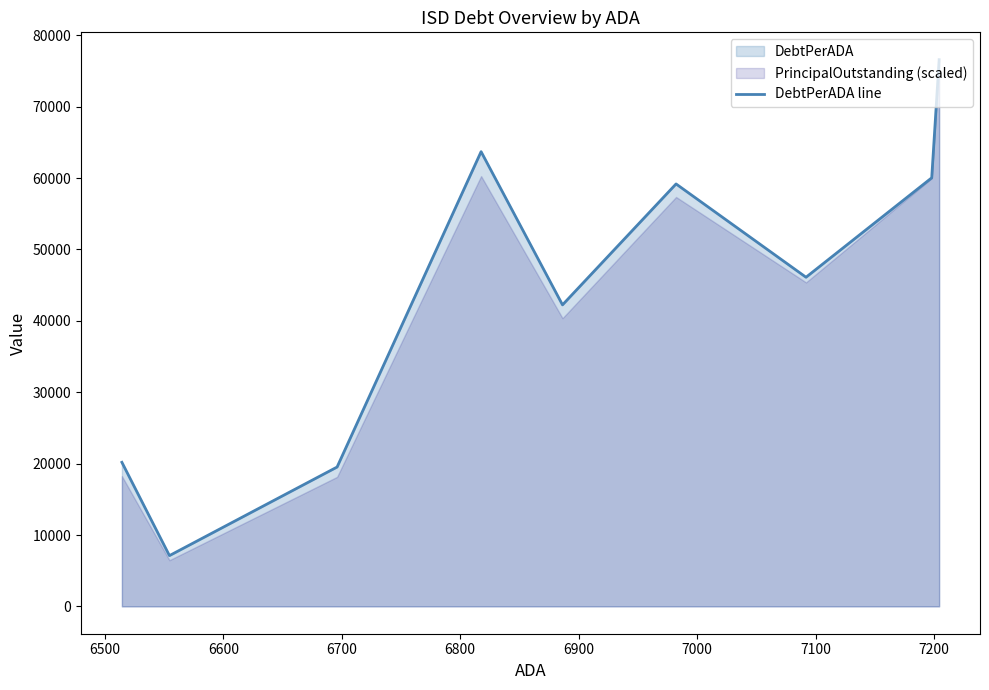

What is the minimum value for DebtPerADA line?

7113.4